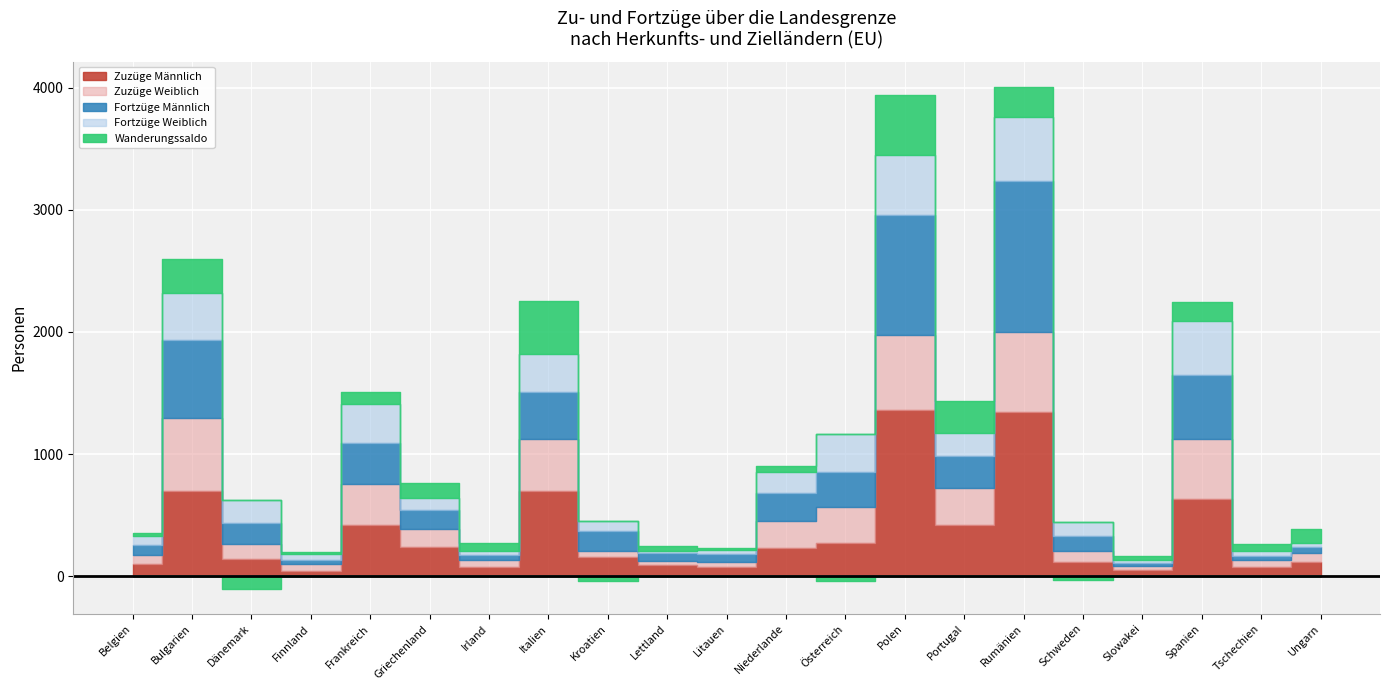

How many data points does each series have?

21